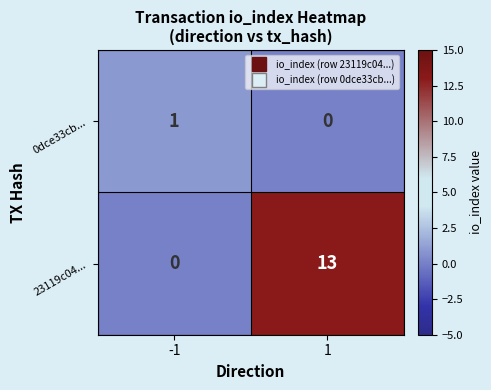

Rank the series at -1 from lowest to highest value.

23119c04..., 0dce33cb...